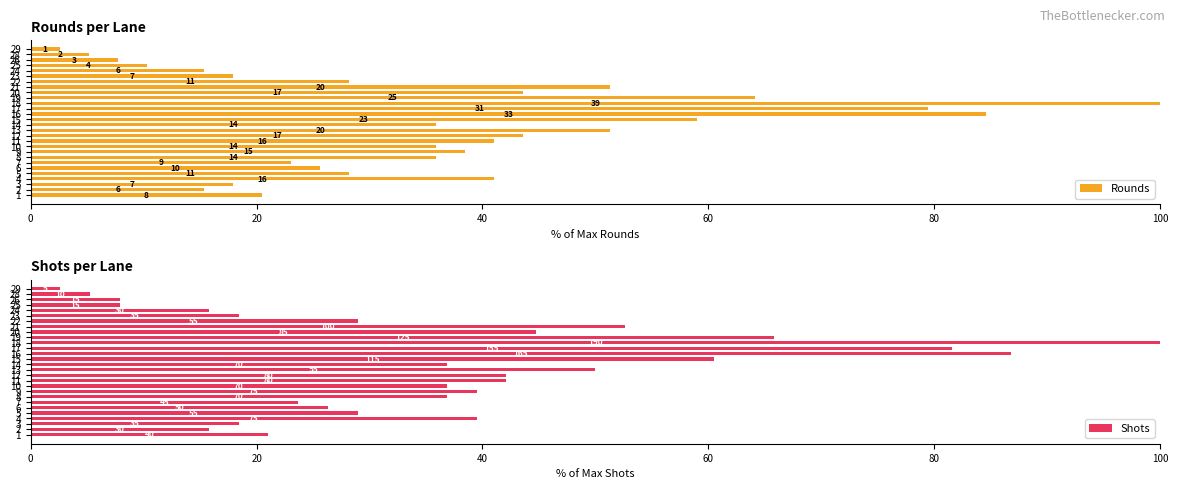

Between 0 and 14, which is larger?

14